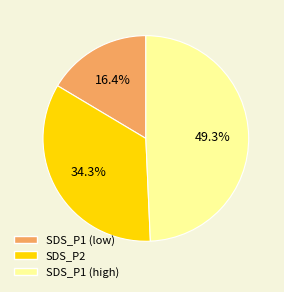

To the nearest percent, what is the average slice percentage?

33%